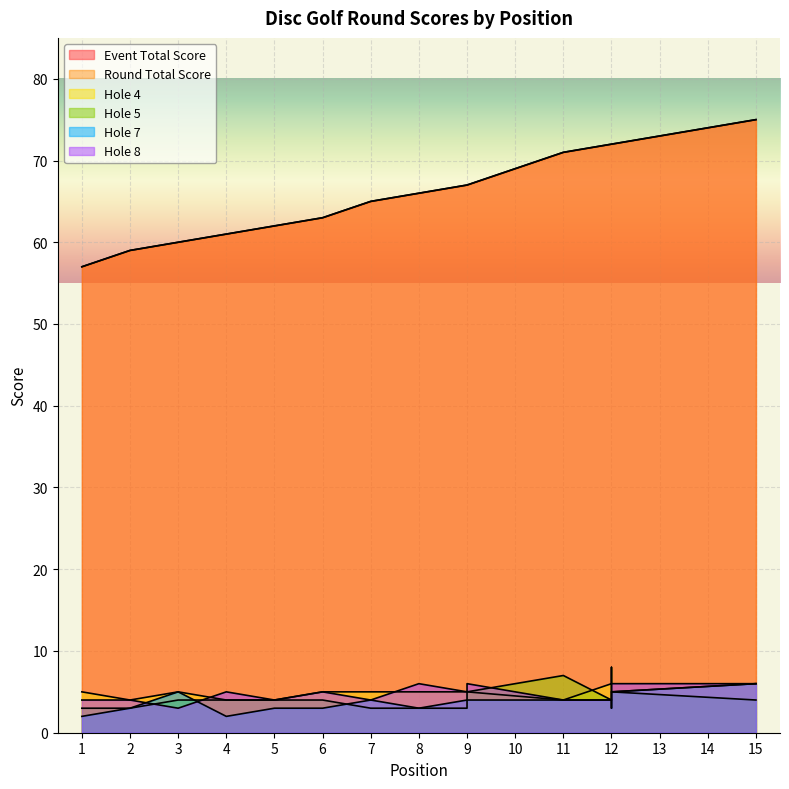

The value of hole_7 at 6 is 3. True or false?

True